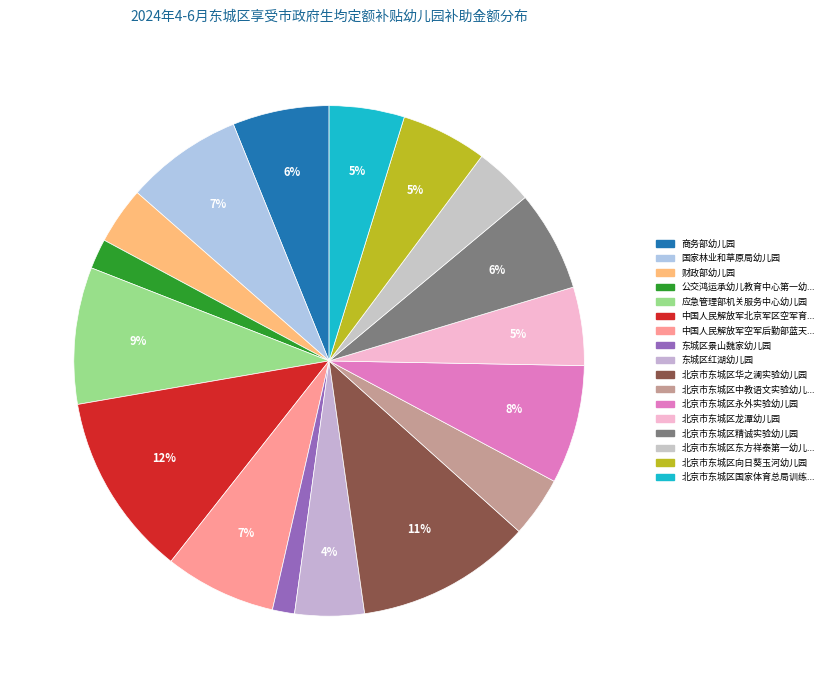

Count the number of slices in the pie.

17